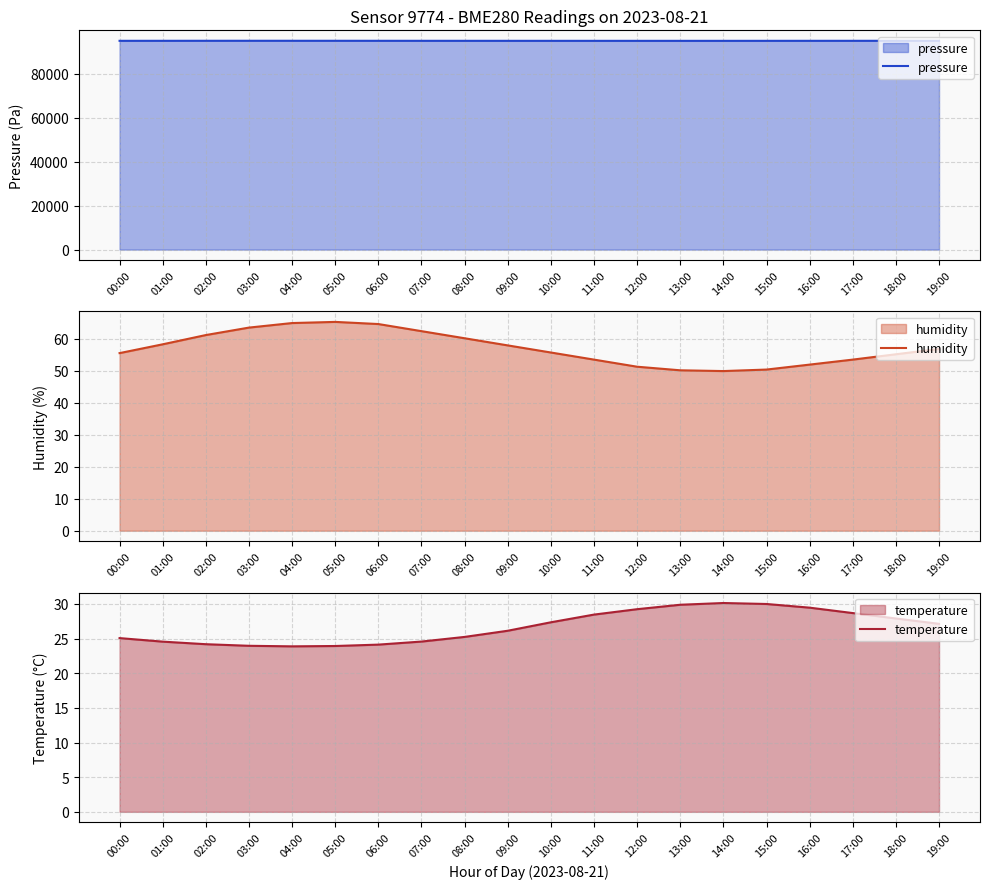

What is the value of the temperature point at the 15th from the left?

30.1